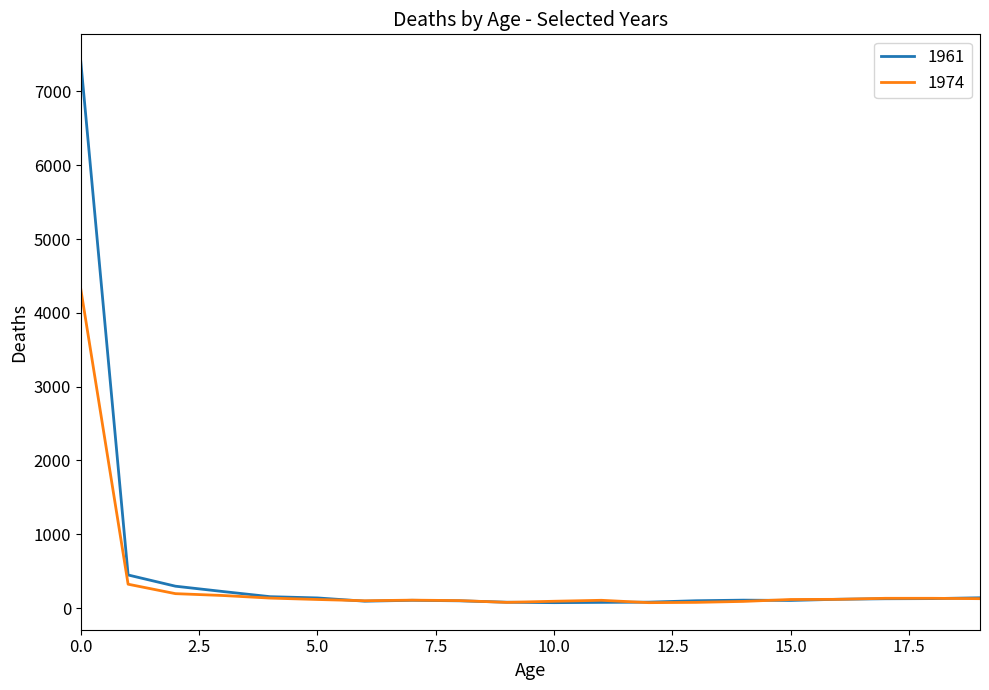

What are all the series names shown in the legend?

1961, 1974